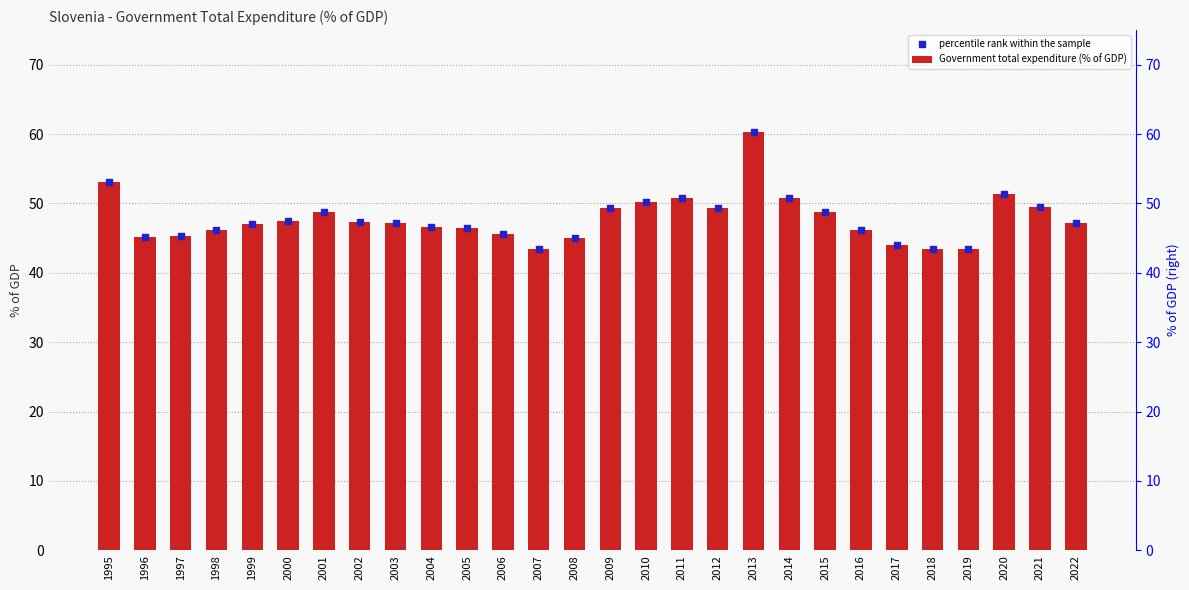

Which series has the largest total across all categories?

Government total expenditure (% of GDP)